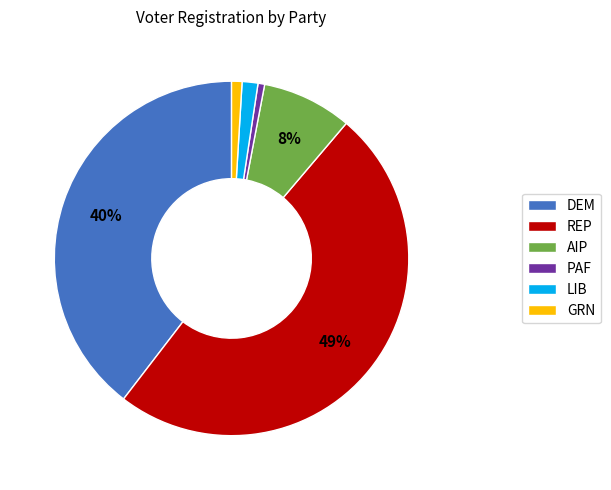

Does any single category account for the majority?

No